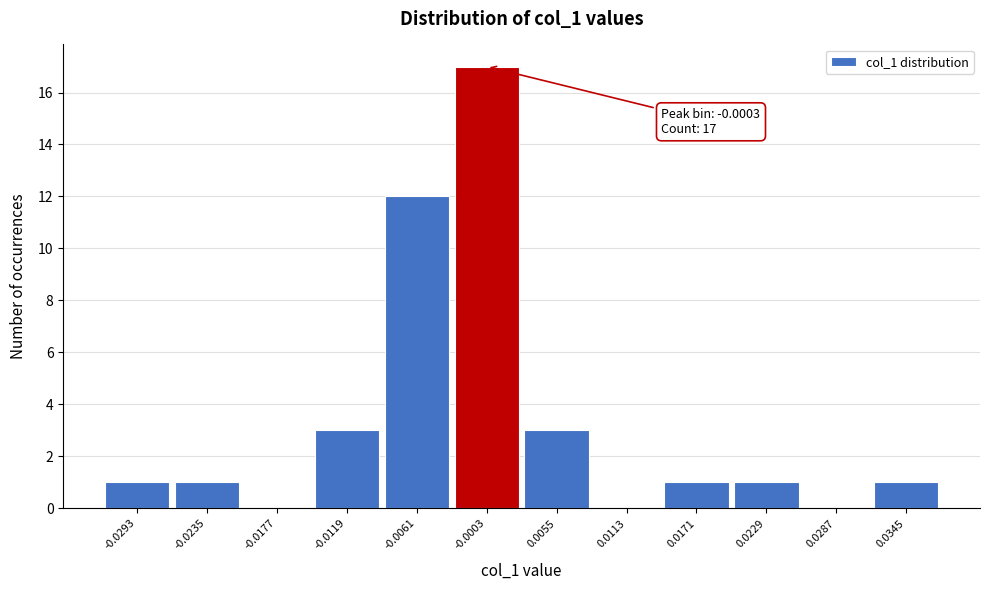

Reading left to right, list all the values displayed in this chart.

-0.0293=1	-0.0235=1	-0.0177=0	-0.0119=3	-0.0061=12	-0.0003=17	0.0055=3	0.0113=0	0.0171=1	0.0229=1	0.0287=0	0.0345=1